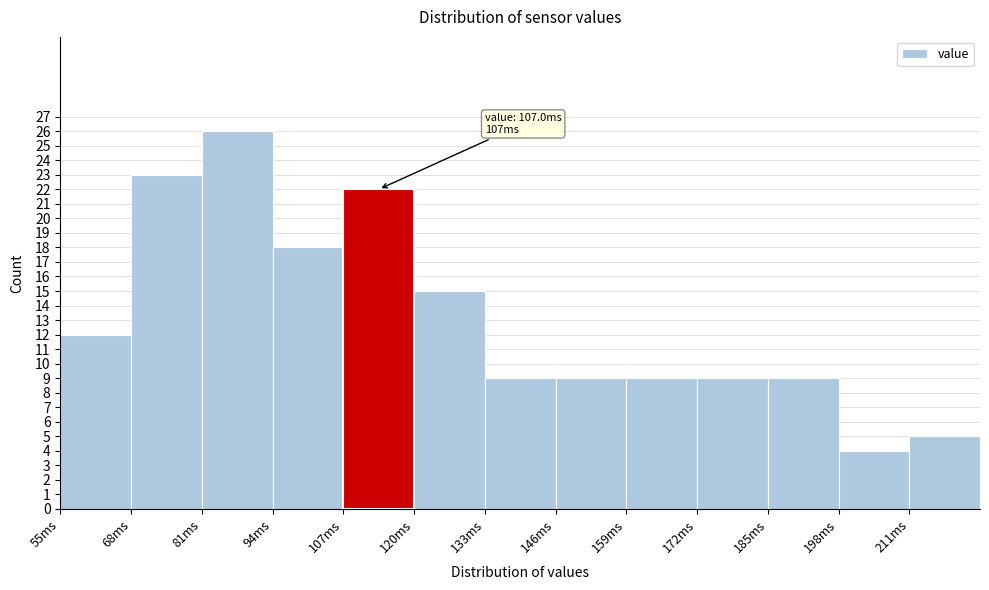

Over which range of the x-axis is the bar tallest?

81 to 94